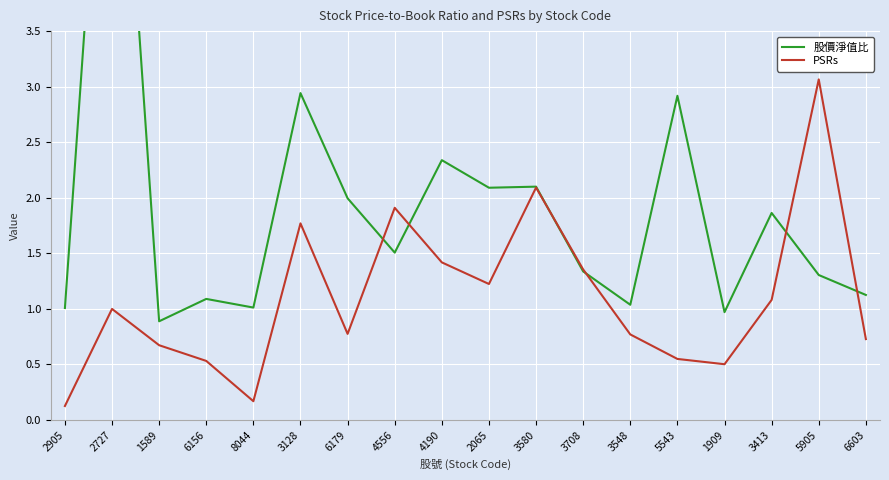

What is the sum of all 股價淨值比 values?

34.6